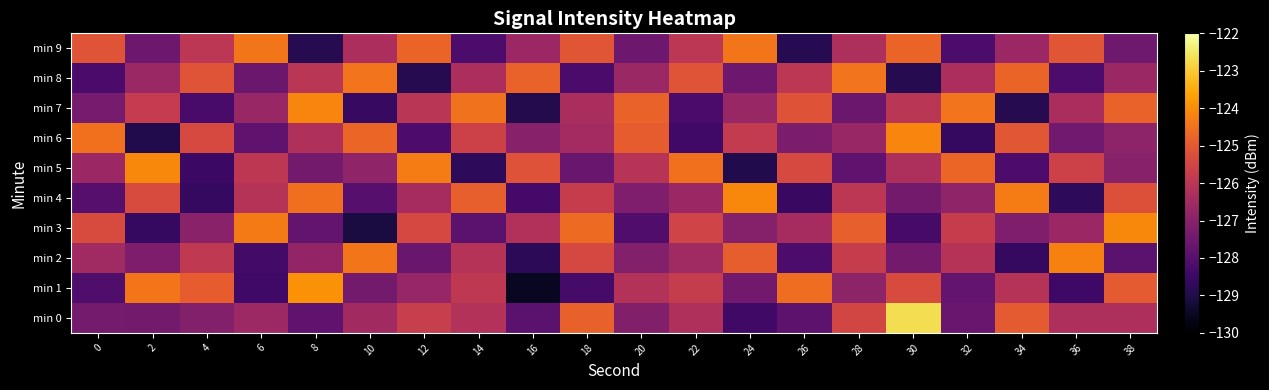

What is the maximum value shown in the chart?

-122.7